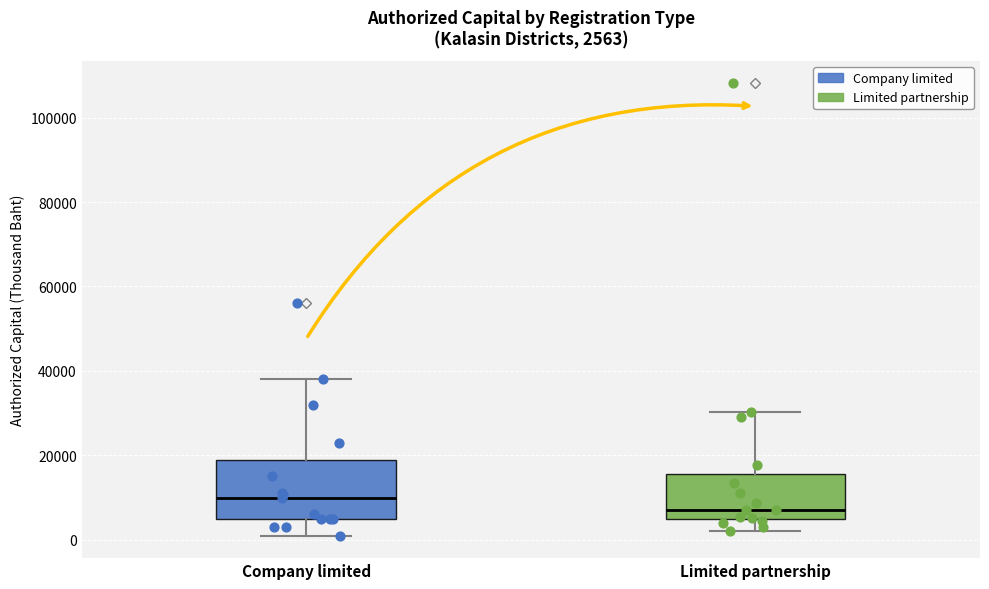

Comparing the boxes themselves (not the whiskers), which one is the tallest?

Company limited